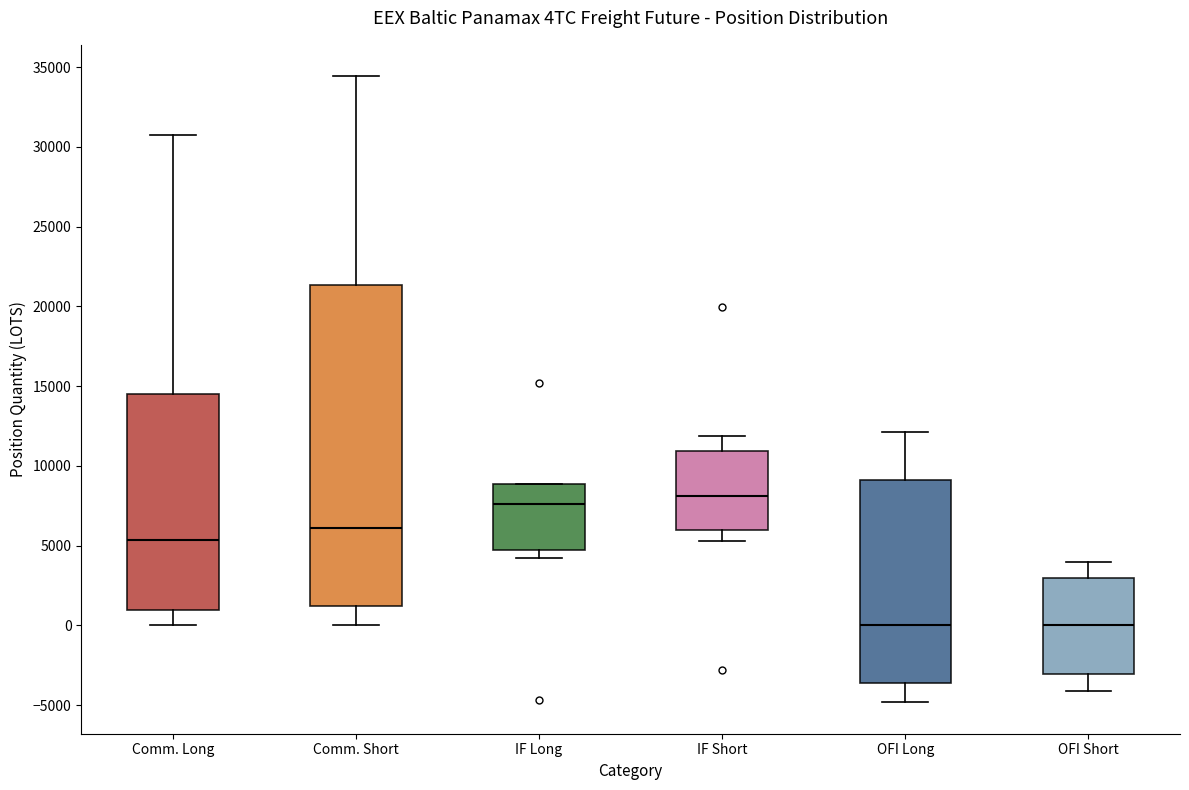

Where does the lower whisker of the box for OFI Long end on the y-axis? The values are not printed on the chart, so give them approximately, as read against the axis.

-5000